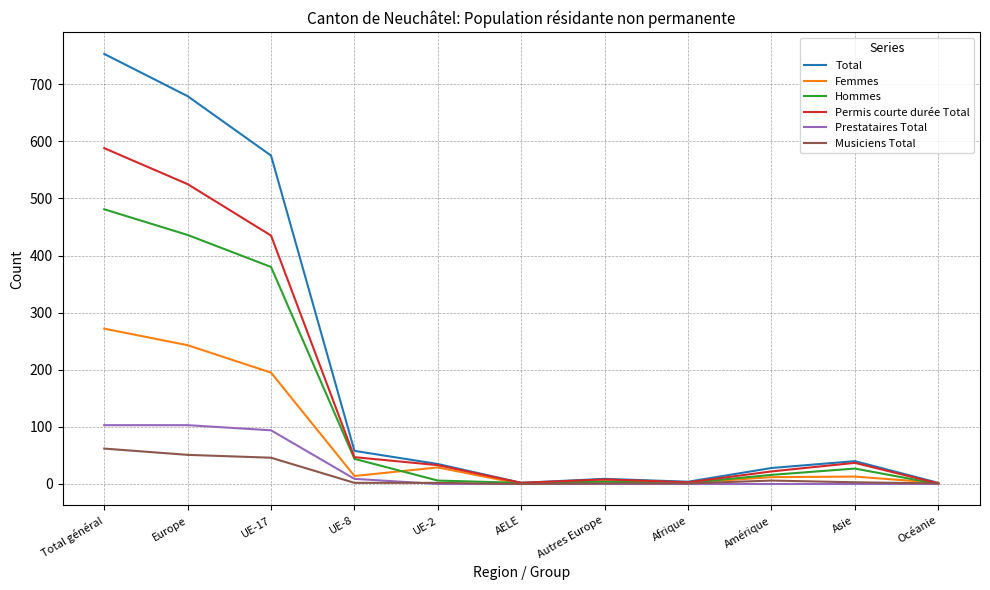

Which series has the widest spread of values?

Total